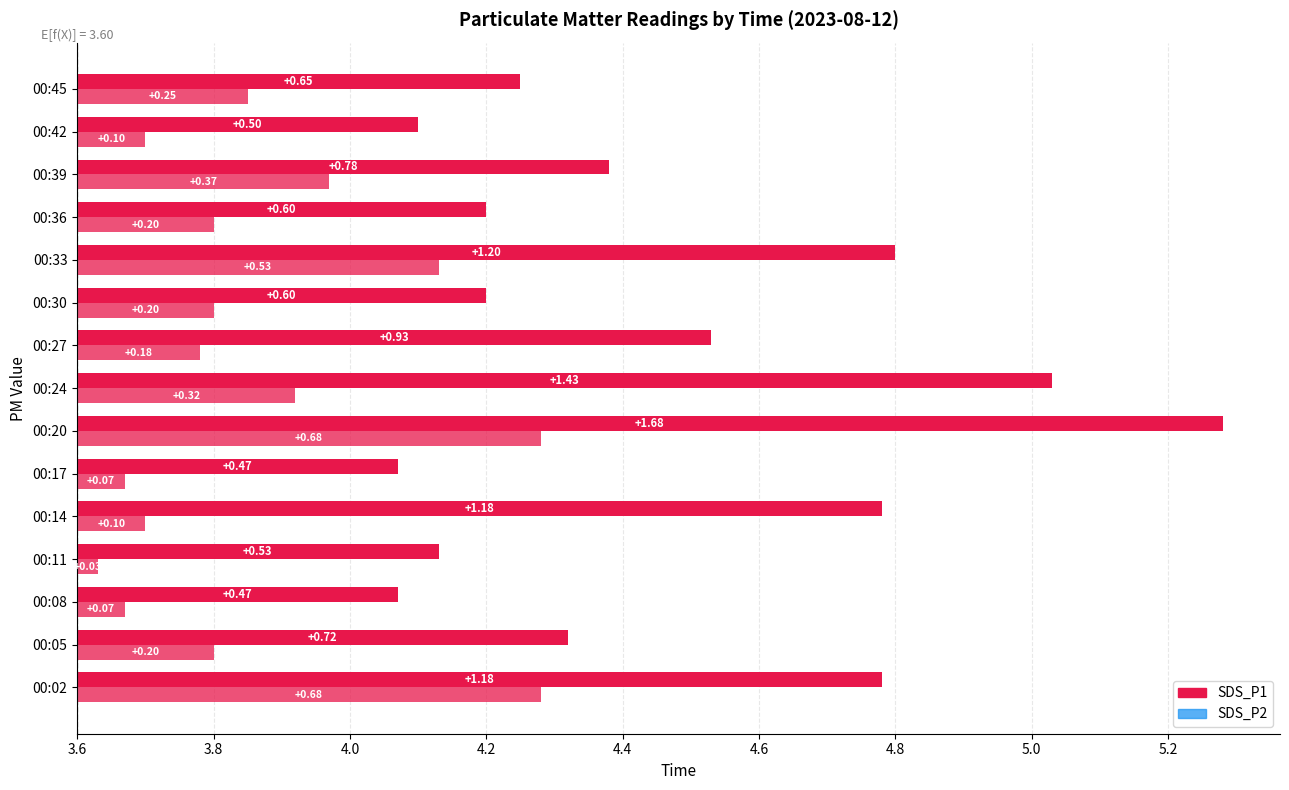

What is the average value of the SDS_P1 series?

4.5